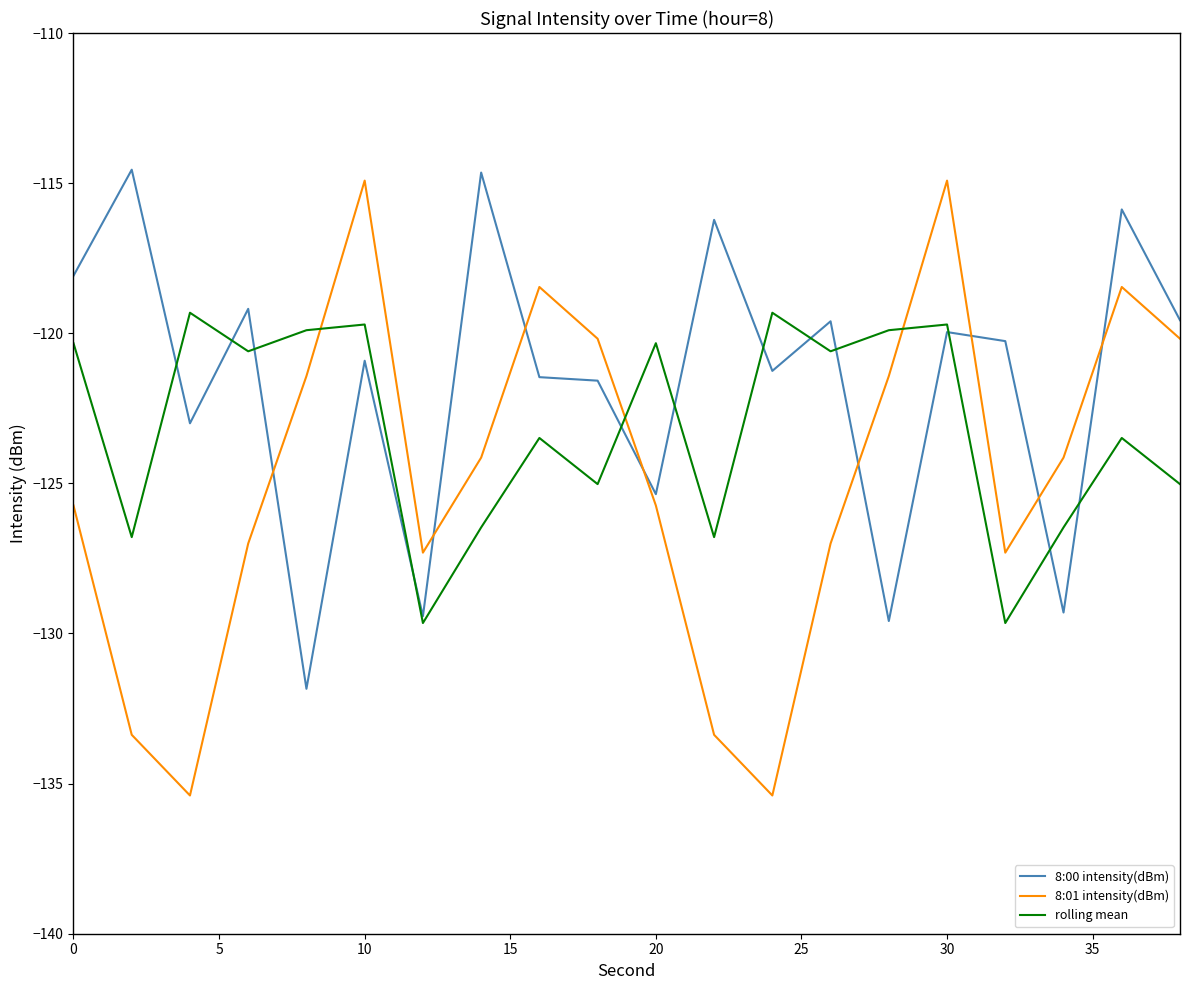

Which series has the largest range (max minus min)?

8:01 intensity(dBm)